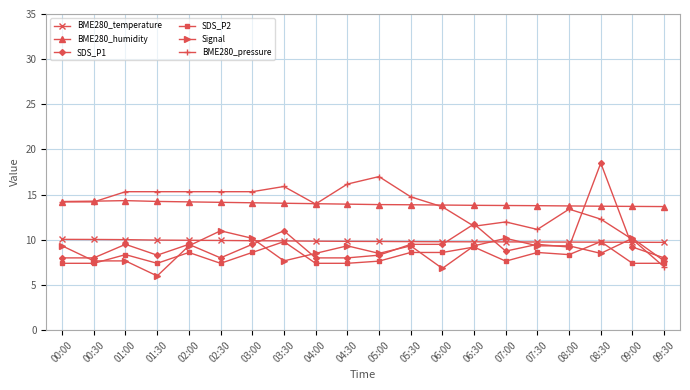

What is the sum of all SDS_P2 values?

163.0